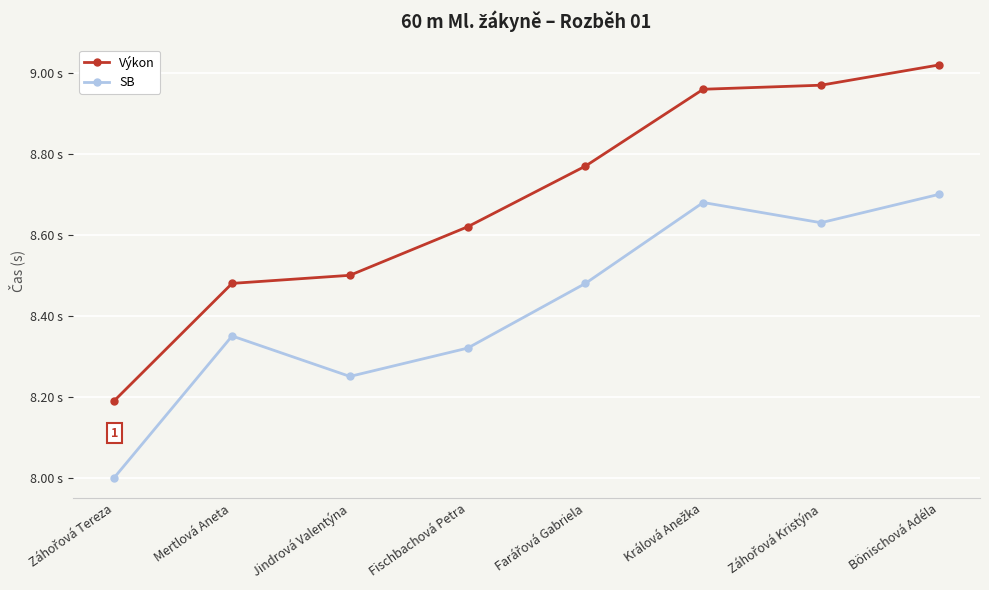

Reading left to right, what are all the values shown in this chart?

Výkon: 8.2	8.5	8.5	8.6	8.8	9.0	9.0	9.0
SB: 8.0	8.3	8.2	8.3	8.5	8.7	8.6	8.7